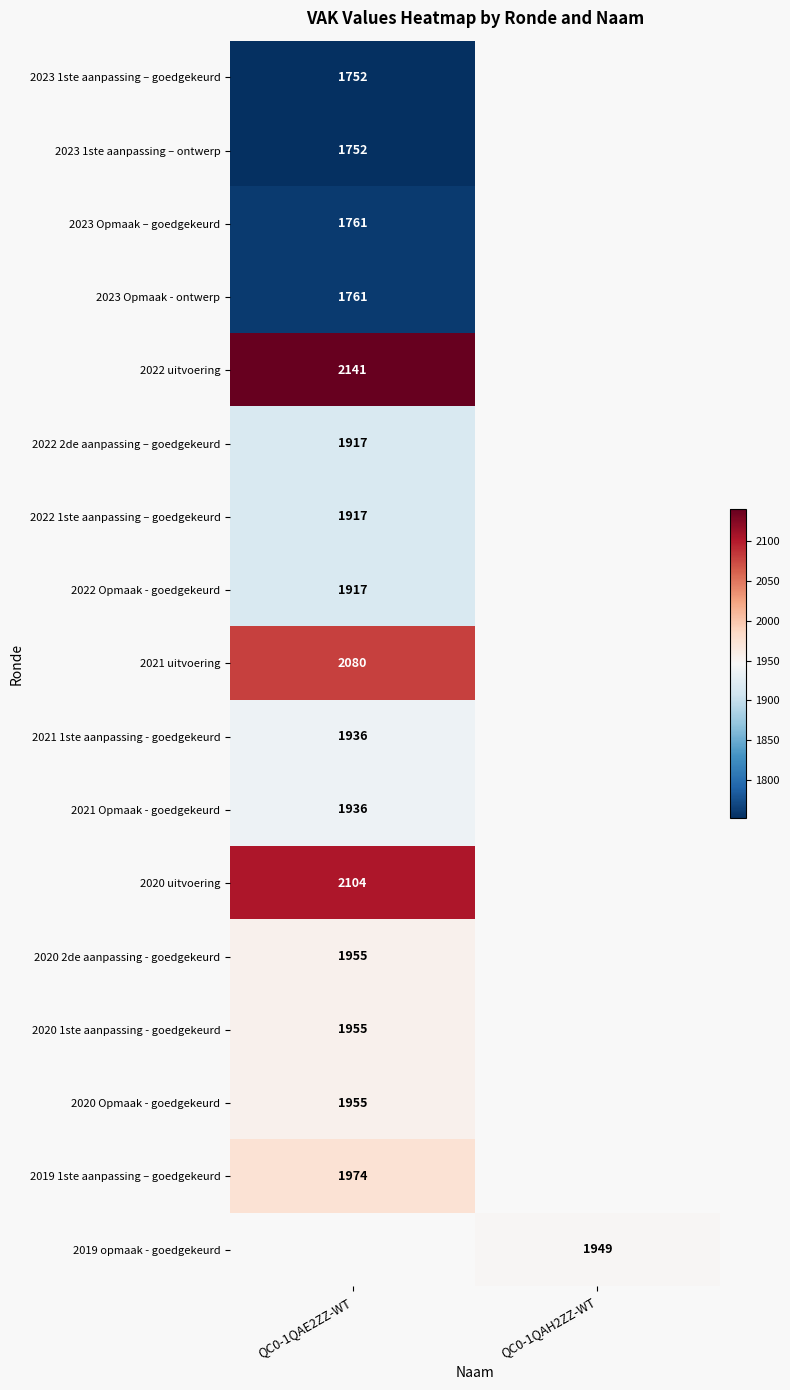

The 2022 uitvoering series shows 1288 at QC0-1QAE2ZZ-WT. True or false?

False